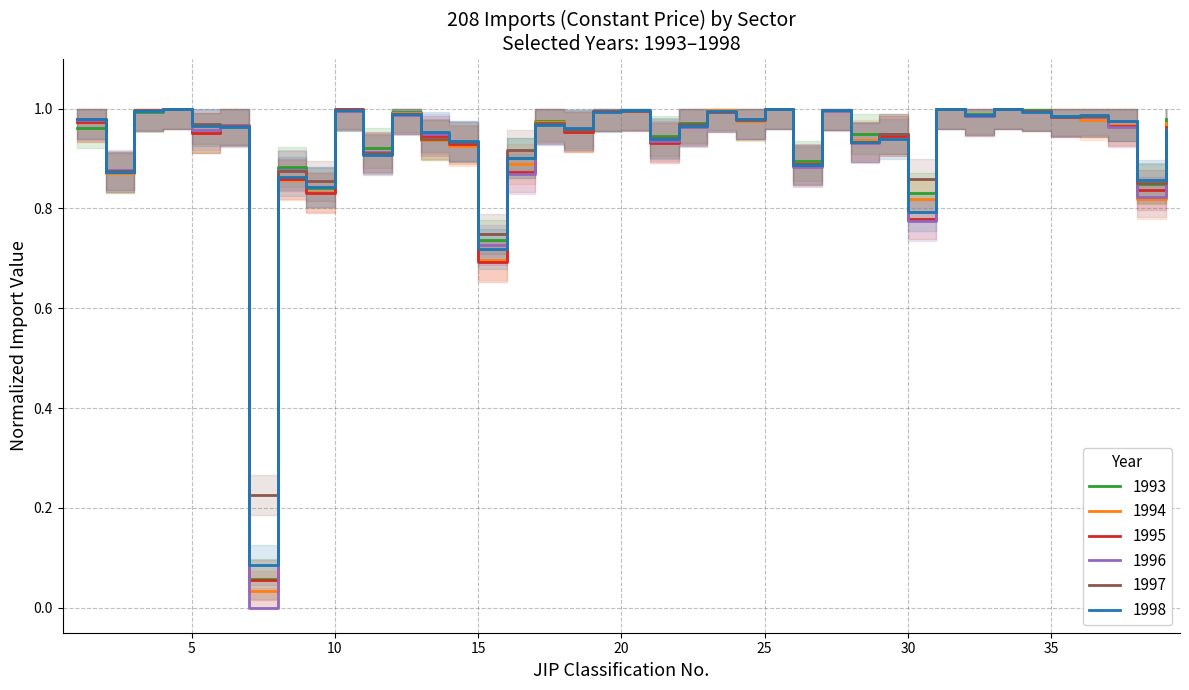

The 1996 series shows 1.7 at 25. True or false?

False